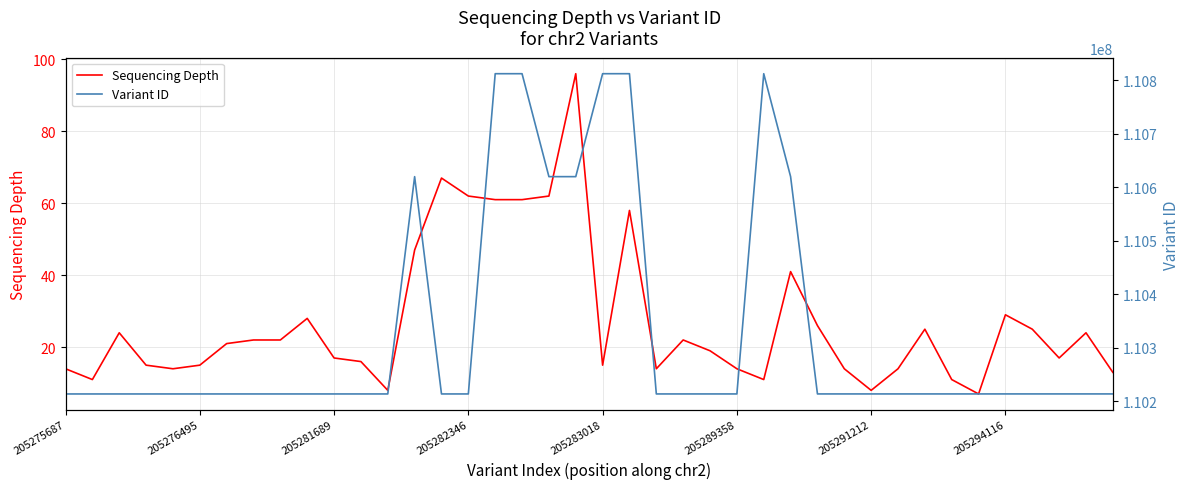

True or false: Variant ID and Sequencing Depth cross at least once.

False